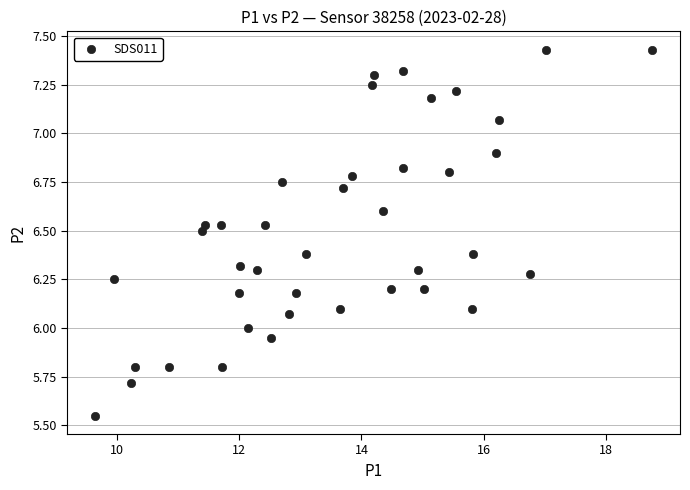

What is the range of X values (max minus min)?

9.1